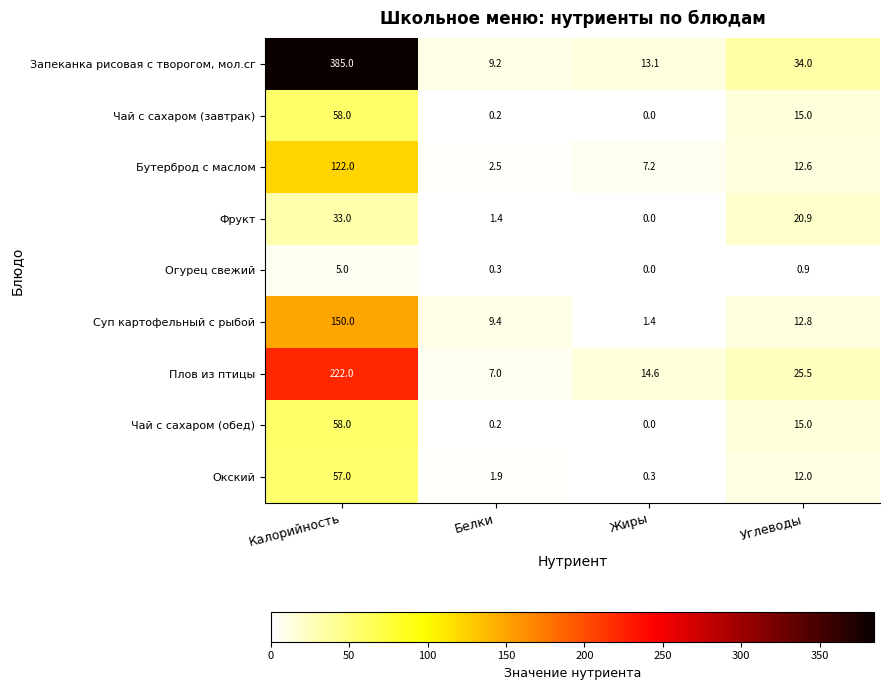

Which series has the largest range (max minus min)?

Запеканка рисовая с творогом, мол.сг